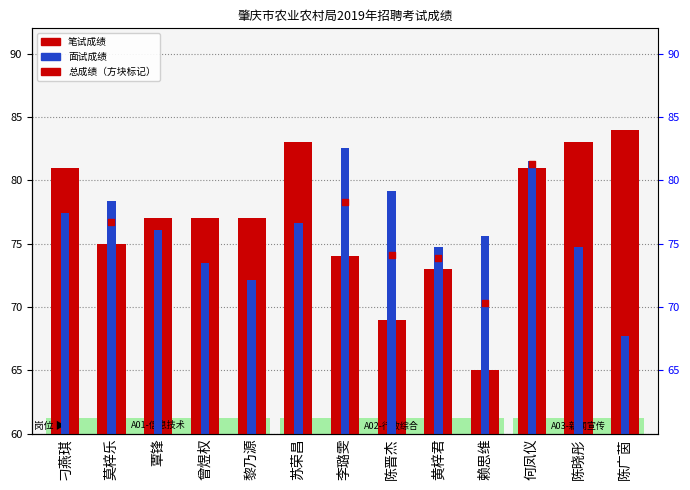

At which category is the sum across all series the highest?

何凤仪